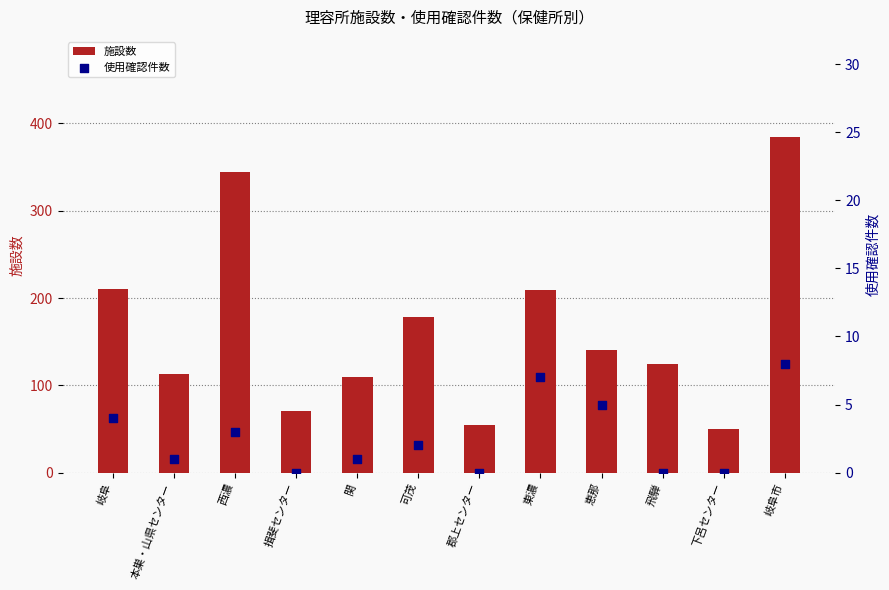

At how many categories does at least one series exceed 76?

9